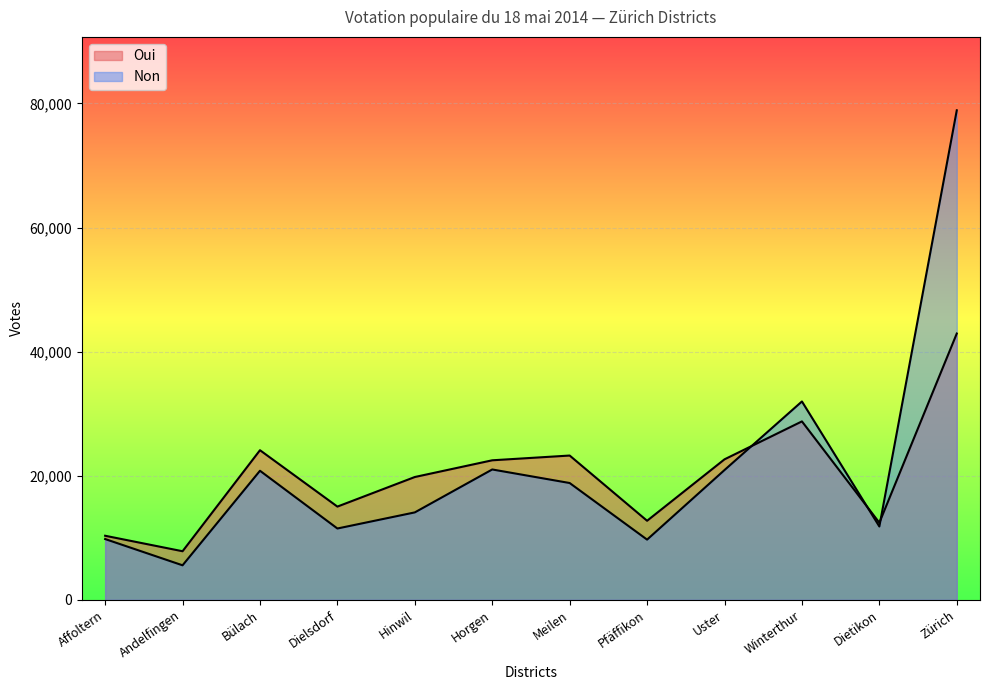

What is the maximum value for Oui?

42917